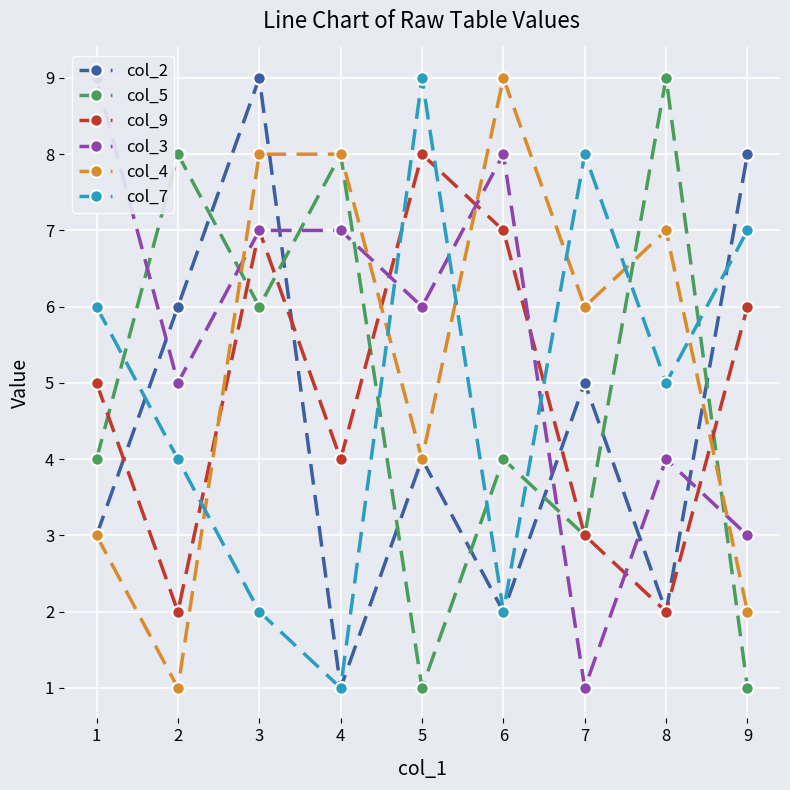

Between which two adjacent categories do col_3 and col_9 first intersect?

4 and 5